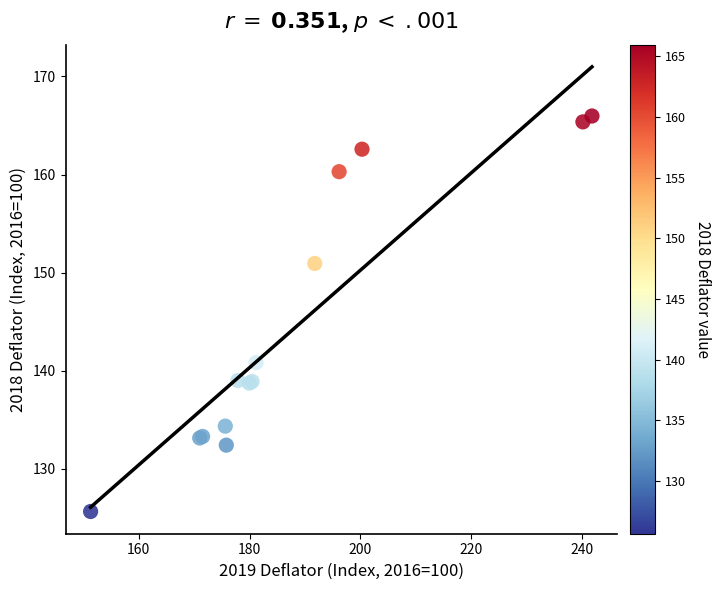

What Y value in the scatter plot is closest to 145?

140.8